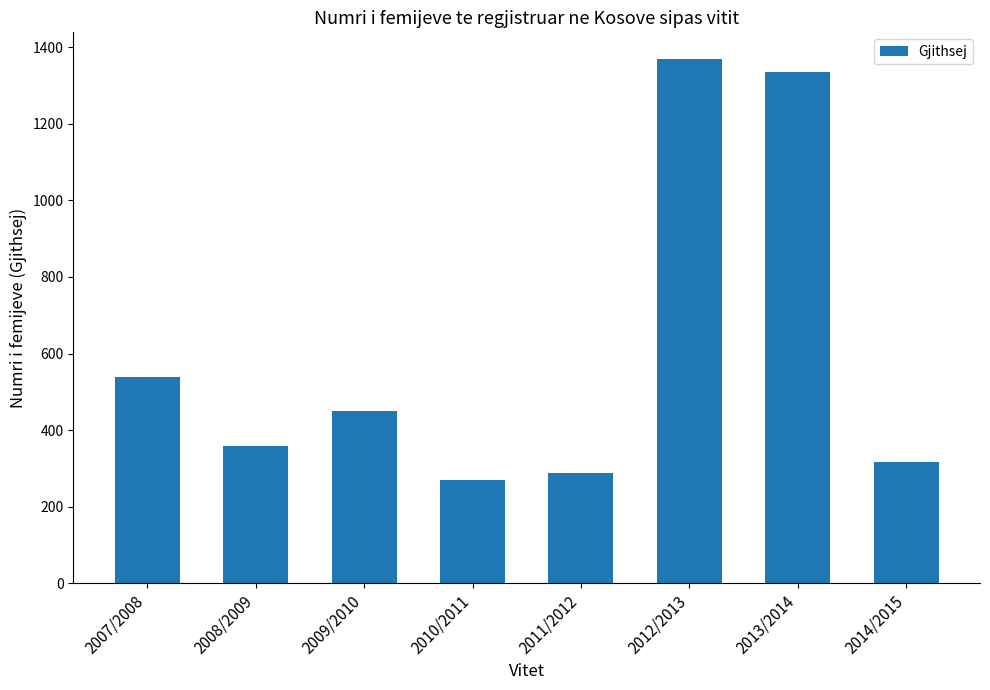

What is the value of the 7th bar from the left?

1336